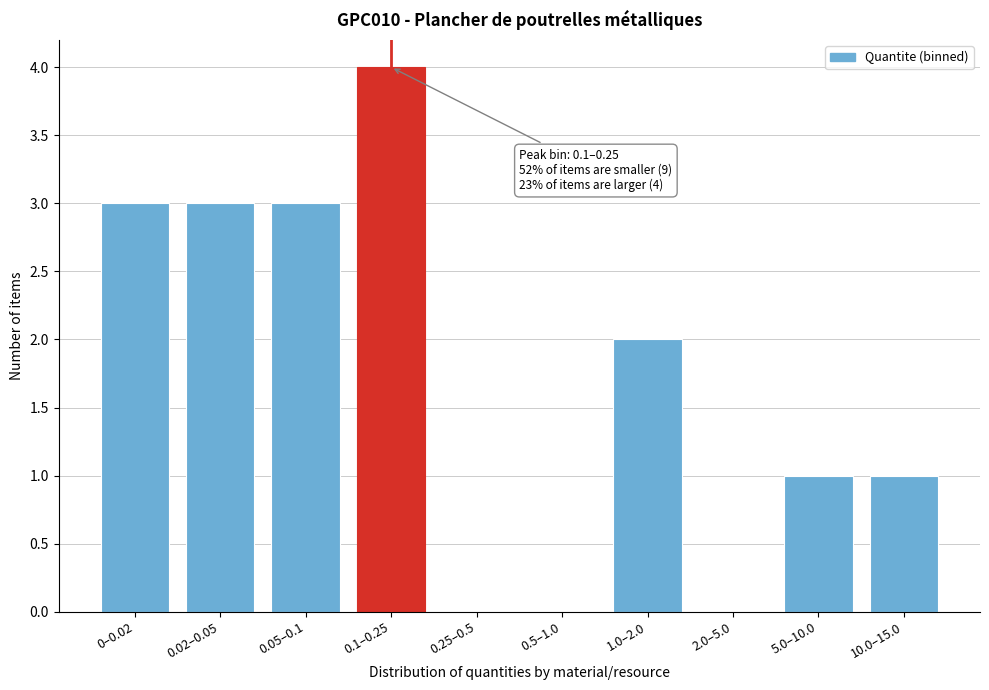

Reading left to right, transcribe all the data shown in this chart.

0–0.02=3	0.02–0.05=3	0.05–0.1=3	0.1–0.25=4	0.25–0.5=0	0.5–1.0=0	1.0–2.0=2	2.0–5.0=0	5.0–10.0=1	10.0–15.0=1